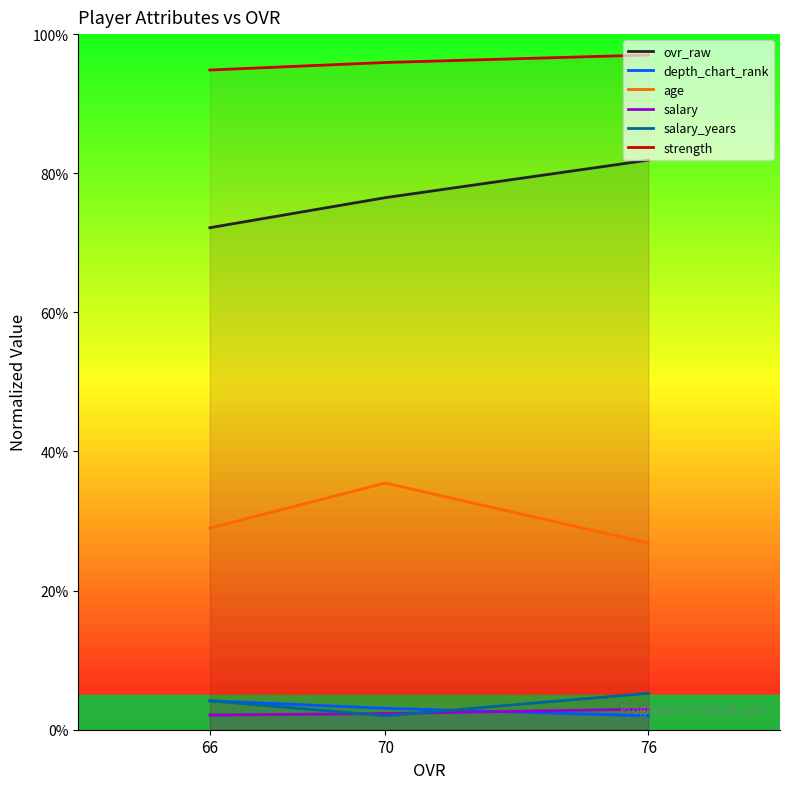

How many values in the strength series exceed 95?

2